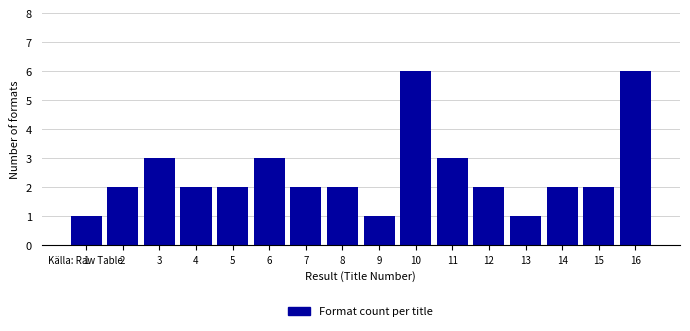

Reading right to left, transcribe all the data shown in this chart.

16=6	15=2	14=2	13=1	12=2	11=3	10=6	9=1	8=2	7=2	6=3	5=2	4=2	3=3	2=2	1=1